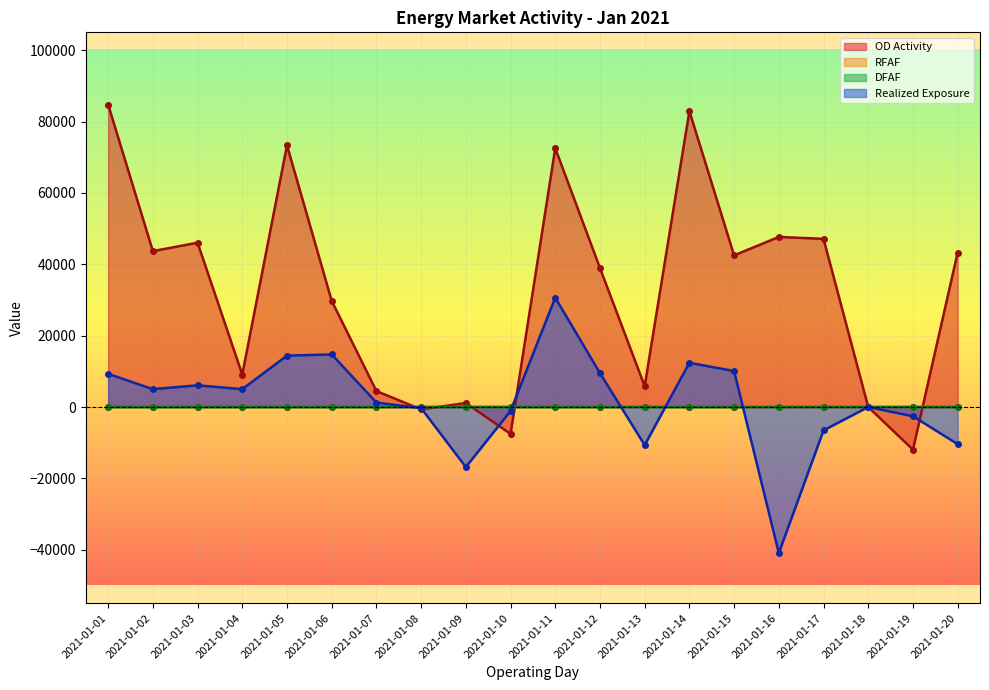

Read the RFAF value at 2021-01-12.

1.3